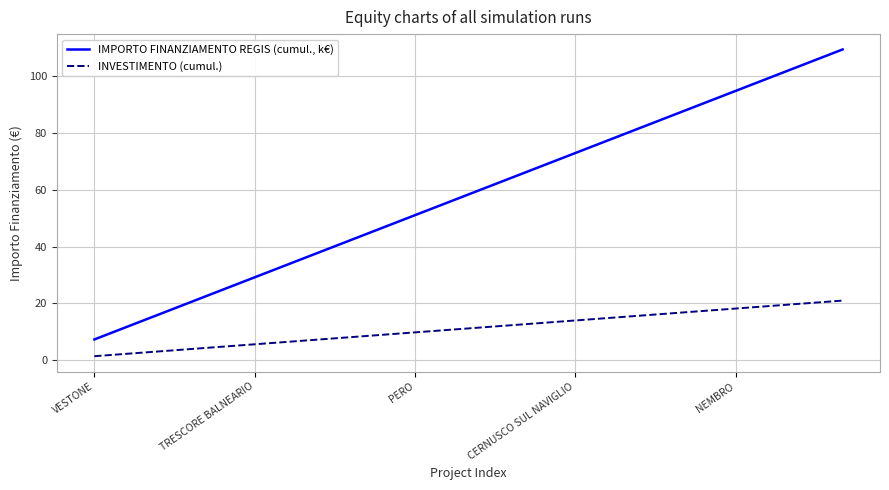

True or false: IMPORTO FINANZIAMENTO REGIS (cumul., k€) has more than 0 interior local peaks.

False